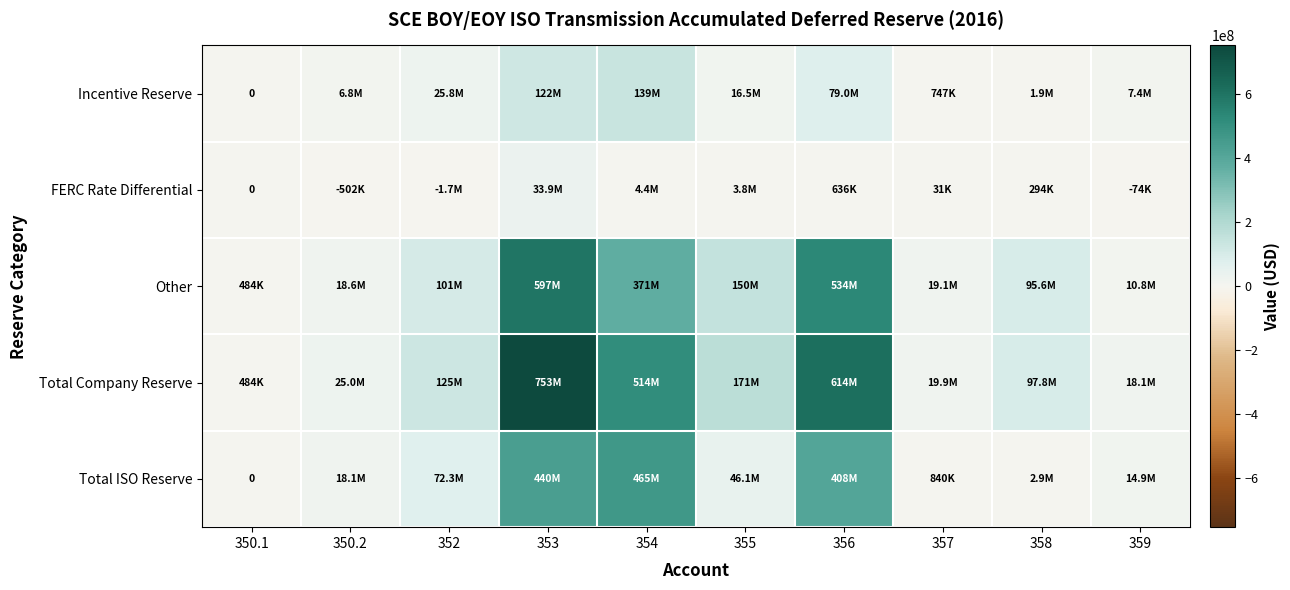

Rank the series at 354 from highest to lowest value.

Total Company Reserve, Total ISO Reserve, Other, Incentive Reserve, FERC Rate Differential